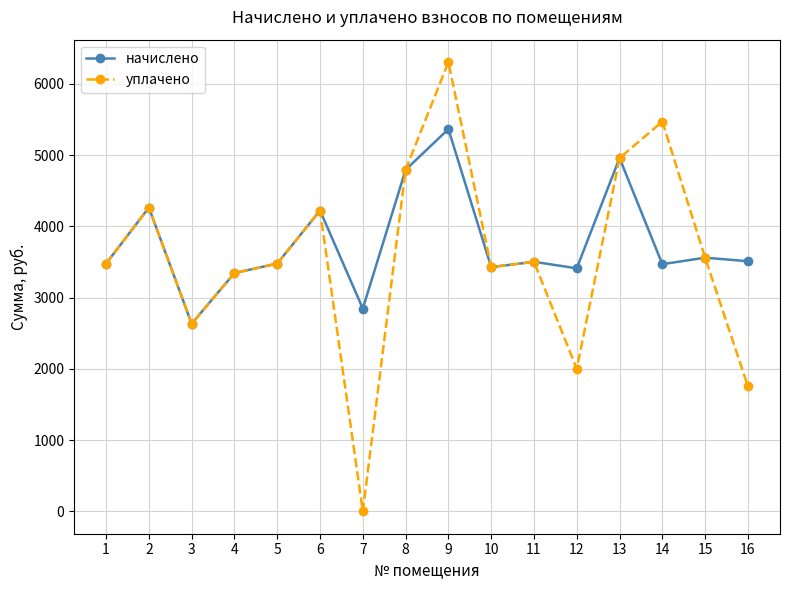

Rank the series by their average value, from lowest to highest.

уплачено, начислено